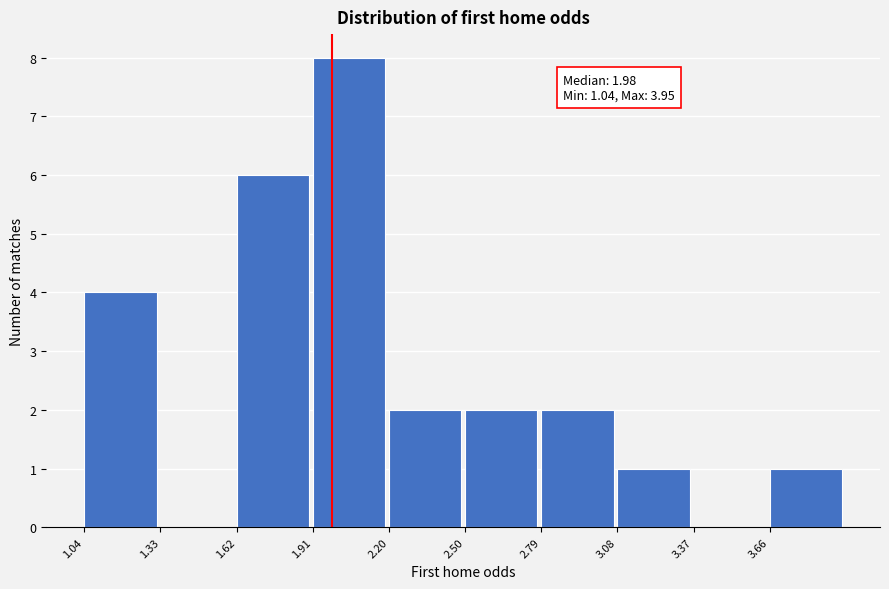

Which range on the x-axis has the tallest bar?

1.90 to 2.20